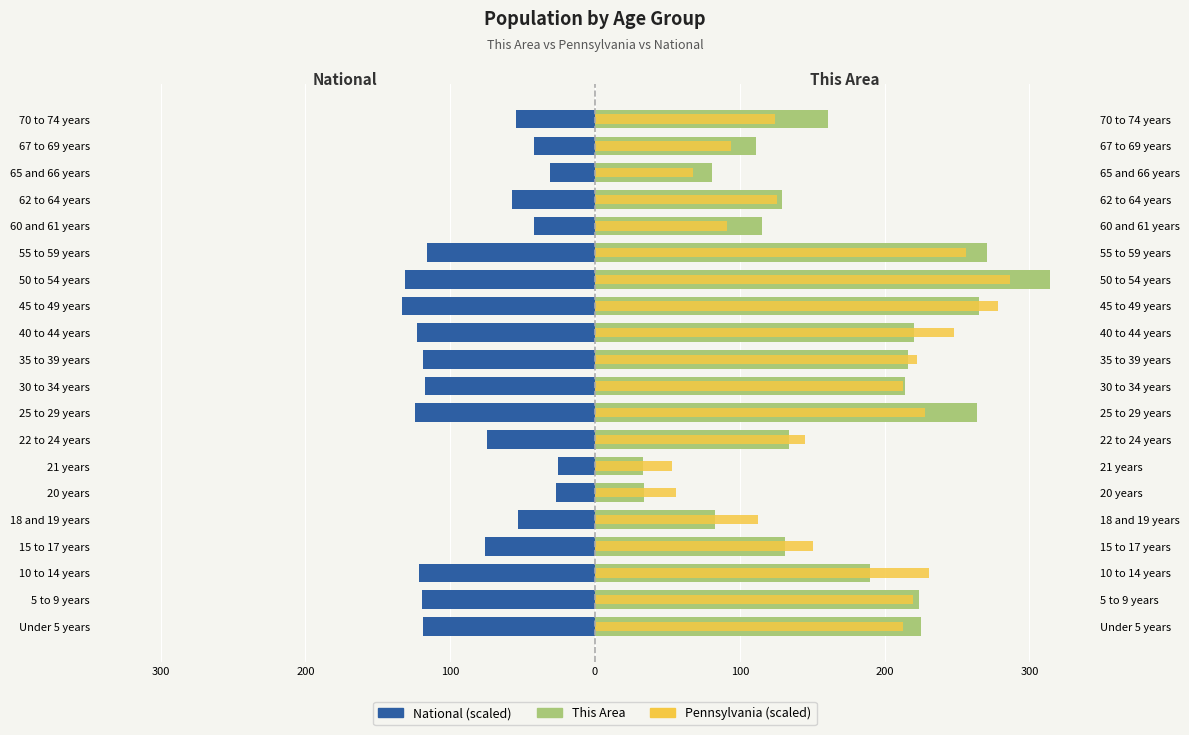

Rank the series by their maximum value, from lowest to highest.

National (scaled), Pennsylvania (scaled), This Area